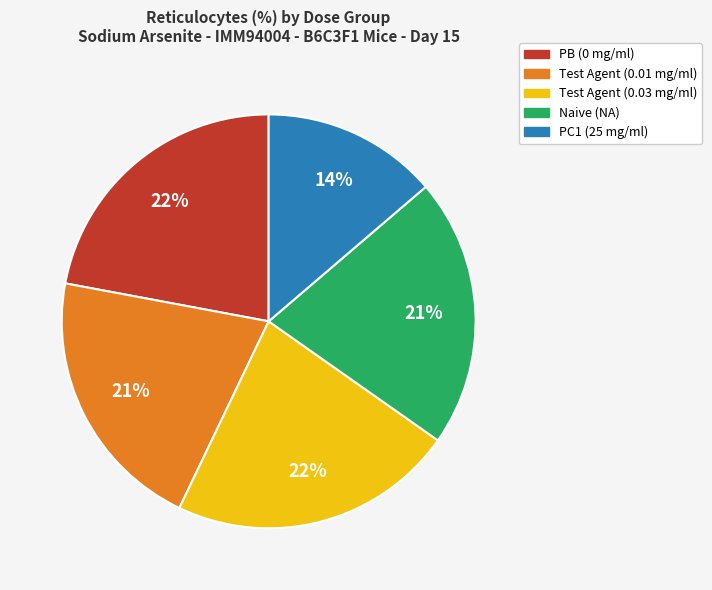

Do Test Agent (0.01 mg/ml) and Naive (NA) together represent more than half of the pie?

No